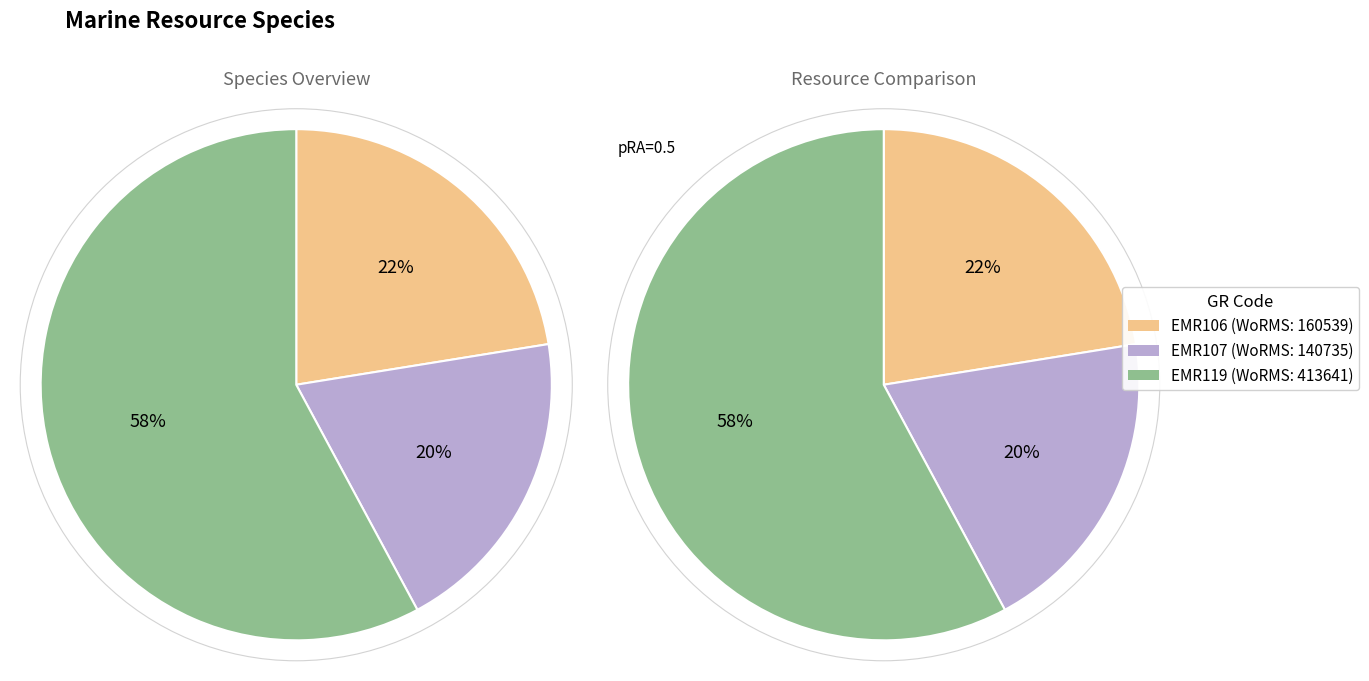

Rank the categories by value from lowest to highest.

EMR107, EMR106, EMR119